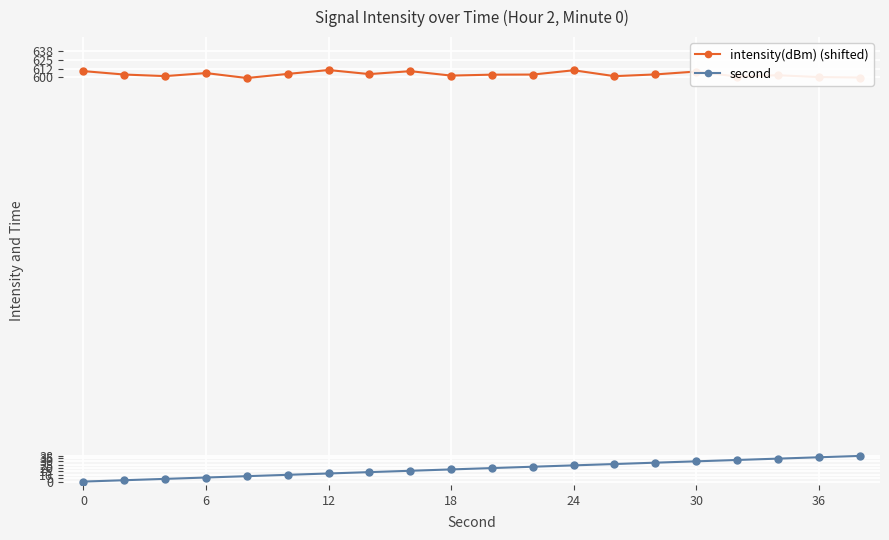

How many lines are shown in the chart?

2